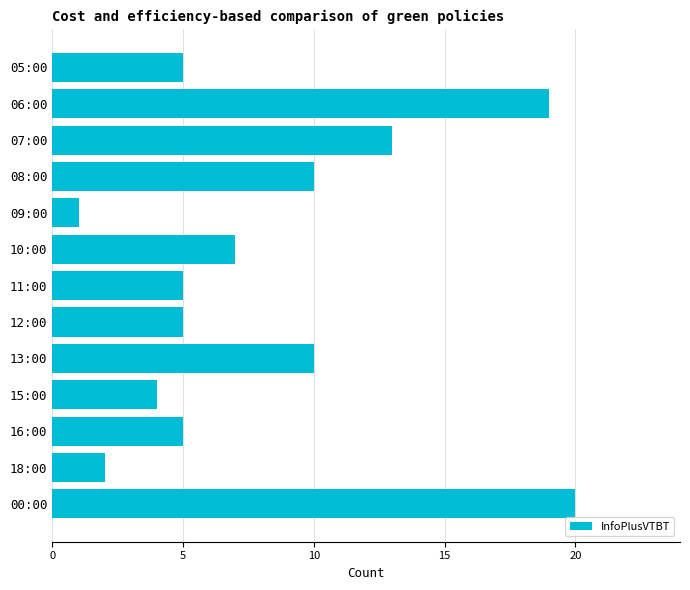

The value at 07:00 is 13. True or false?

True